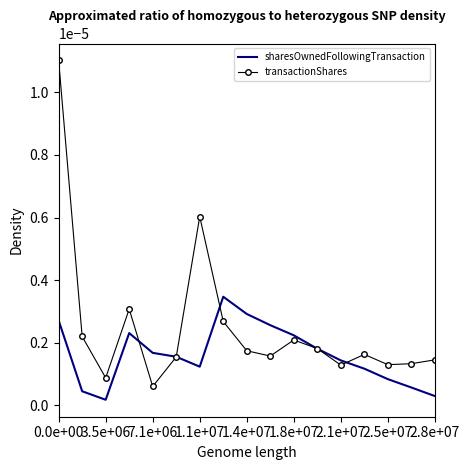

True or false: sharesOwnedFollowingTransaction and transactionShares cross at least once.

True